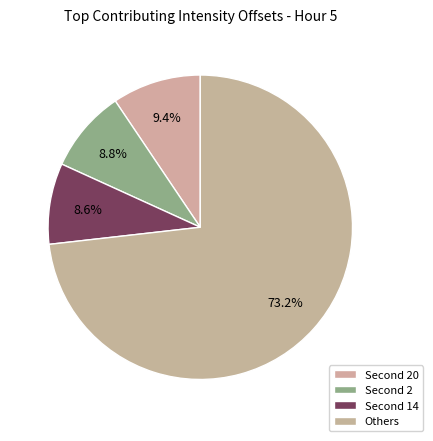

How many segments does this pie chart have?

4